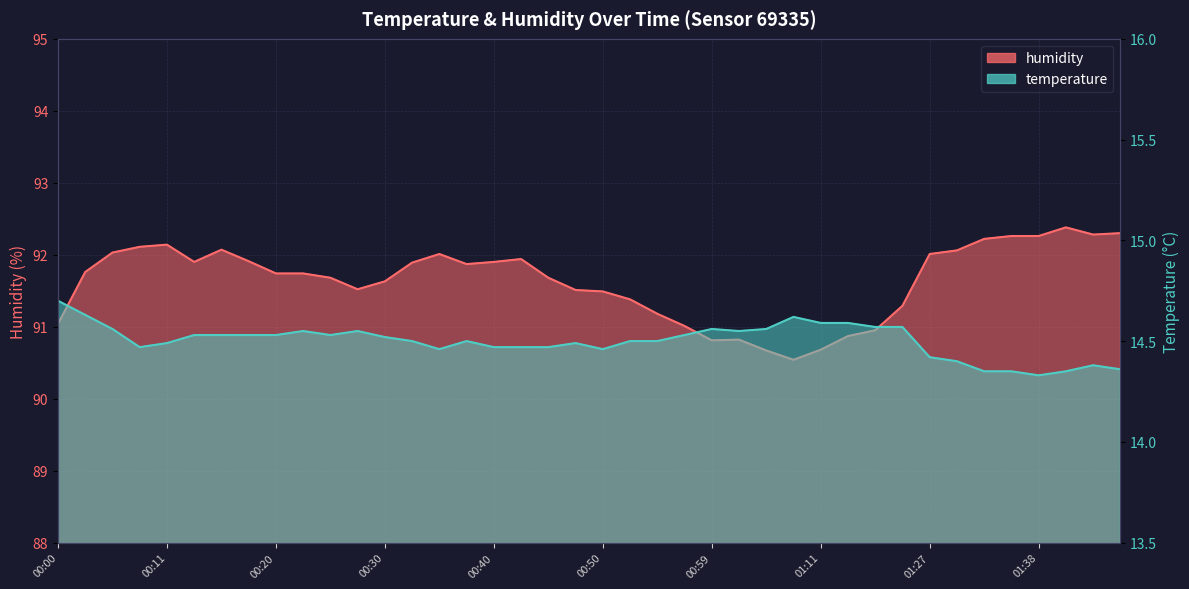

What is the sum of the temperature values at 00:59 and 00:00?

29.3